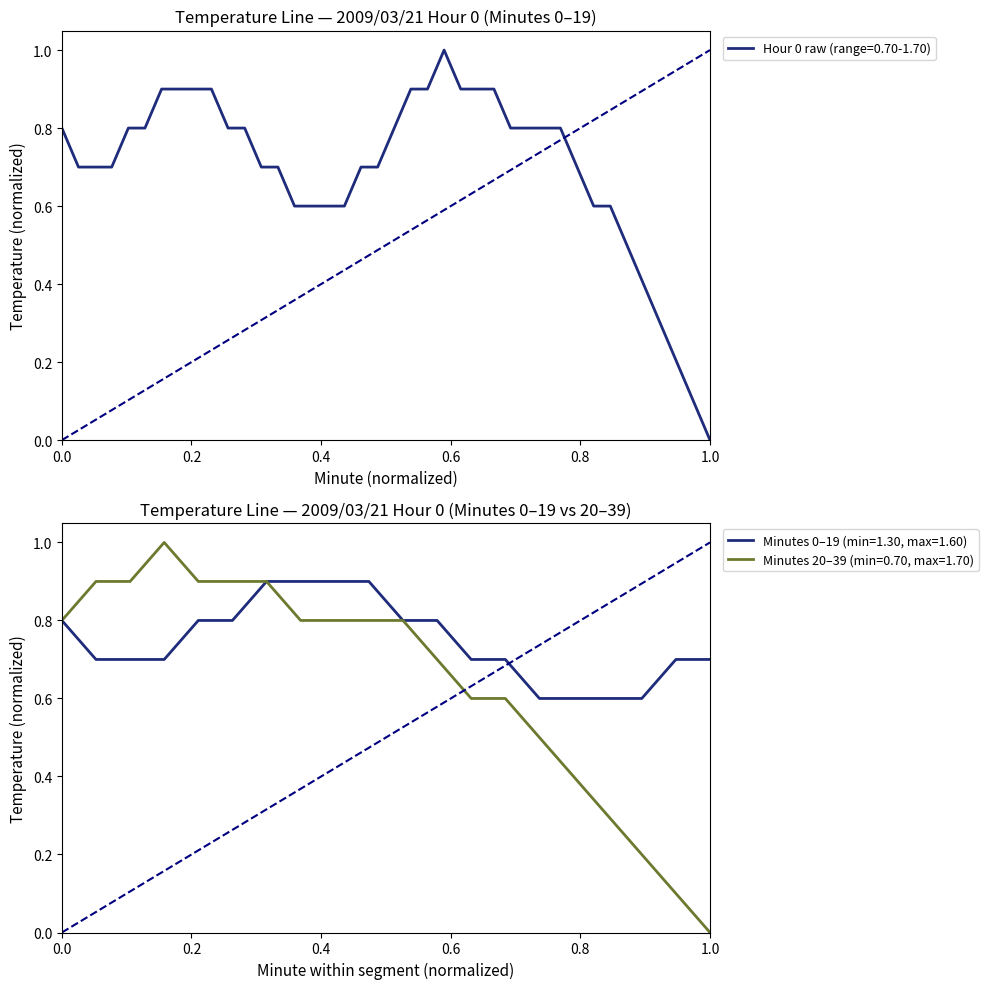

Which category has the lowest value in the Hour 0 raw (range=0.70-1.70) series?

1.0